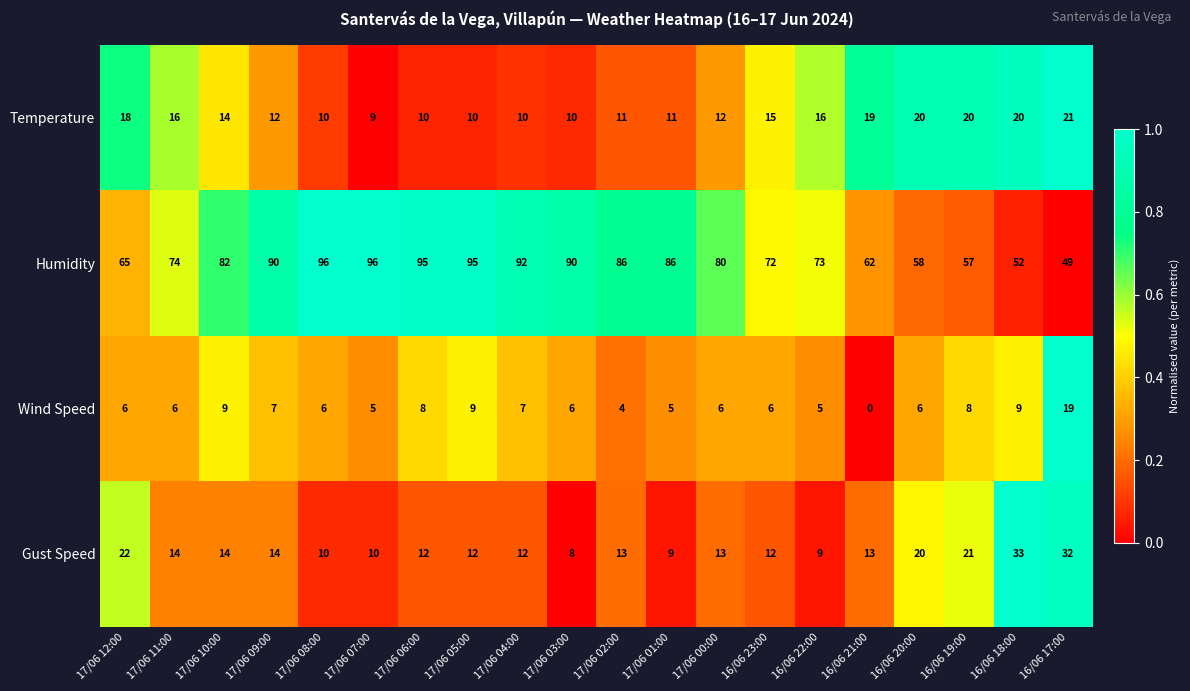

Rank the series by their maximum value, from lowest to highest.

Wind Speed, Temperature, Gust Speed, Humidity